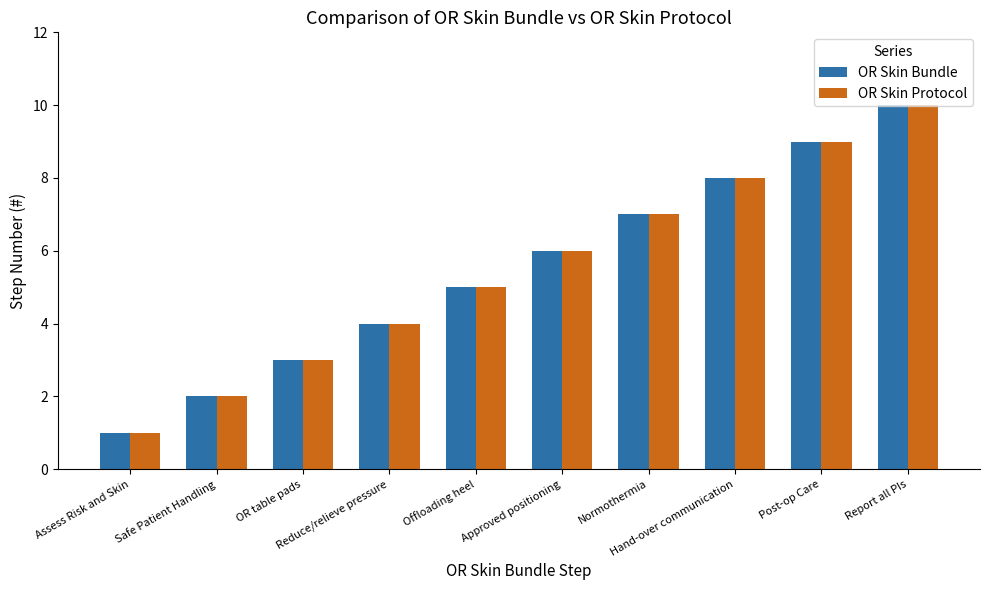

How many bars are there in total?

20